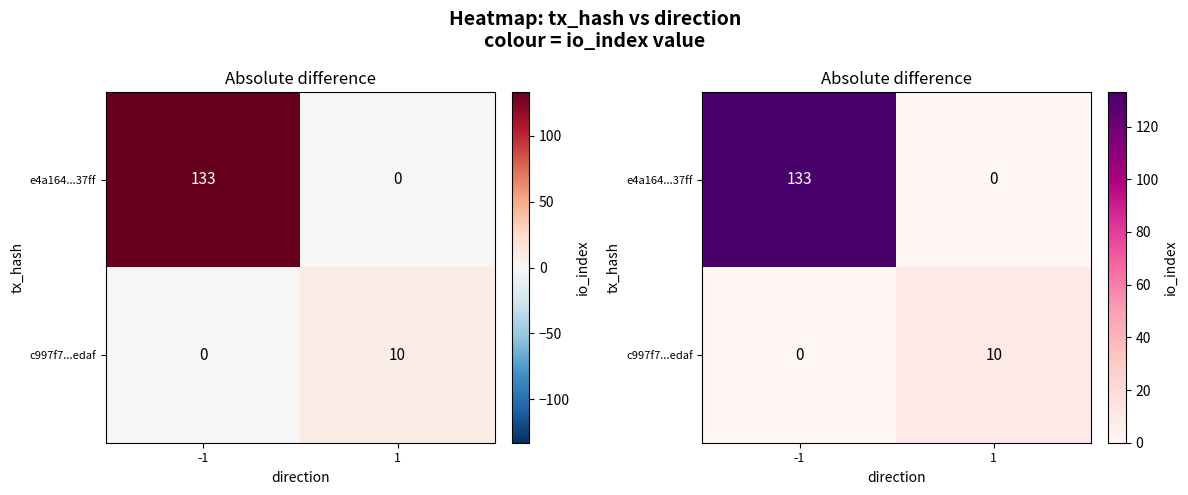

Which category has the lowest value across all series?

1